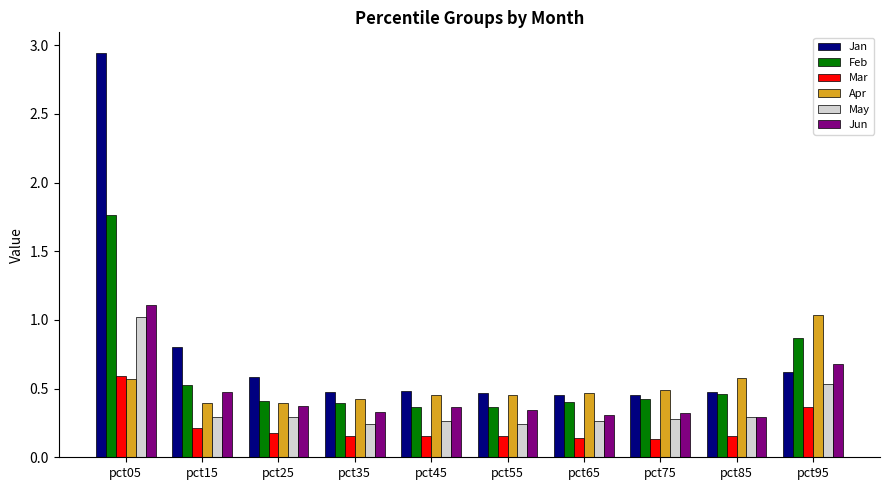

The Feb series shows 0.6 at pct75. True or false?

False